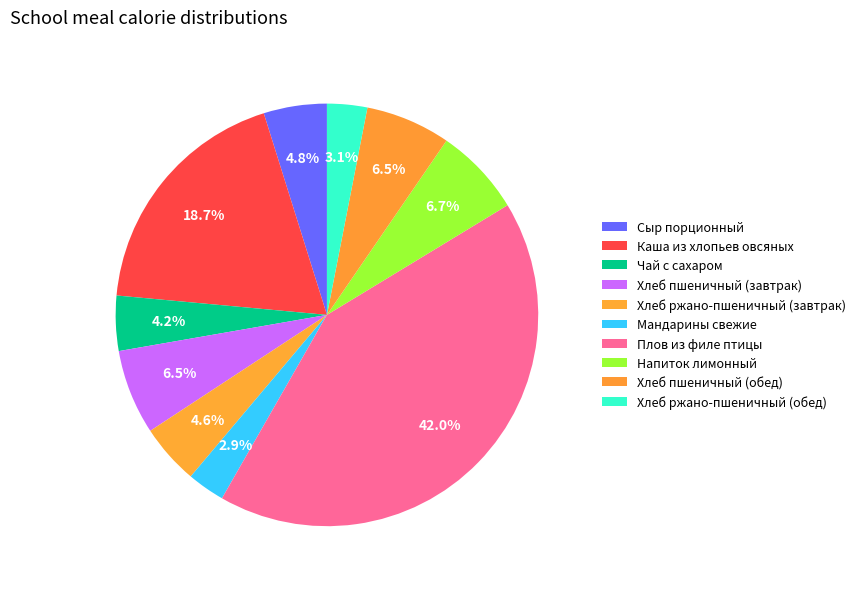

To the nearest percent, what is the difference between the largest and smallest slice percentages?

39%